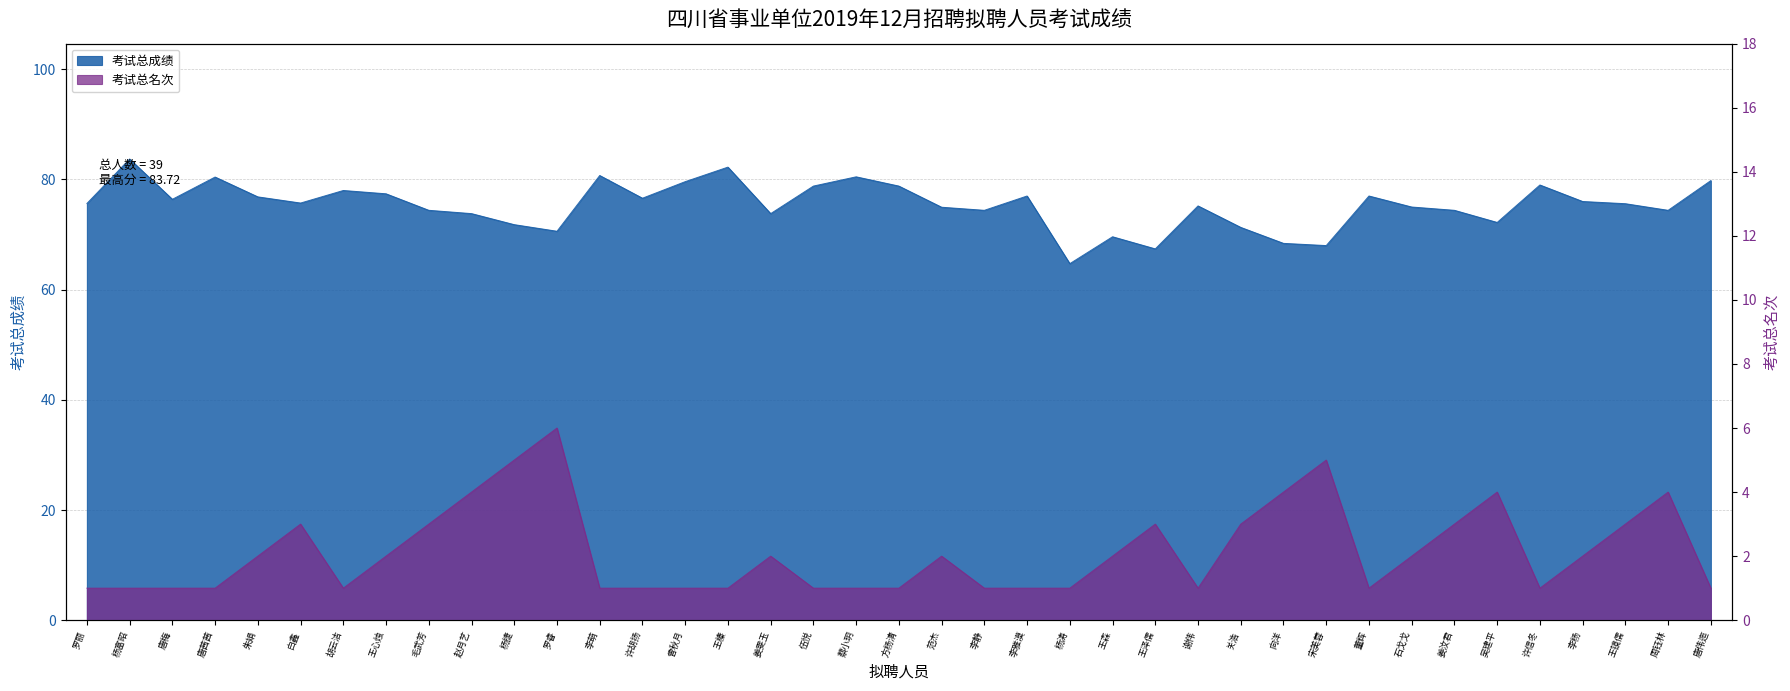

What is the label of the 17th point from the right?

李雅漠